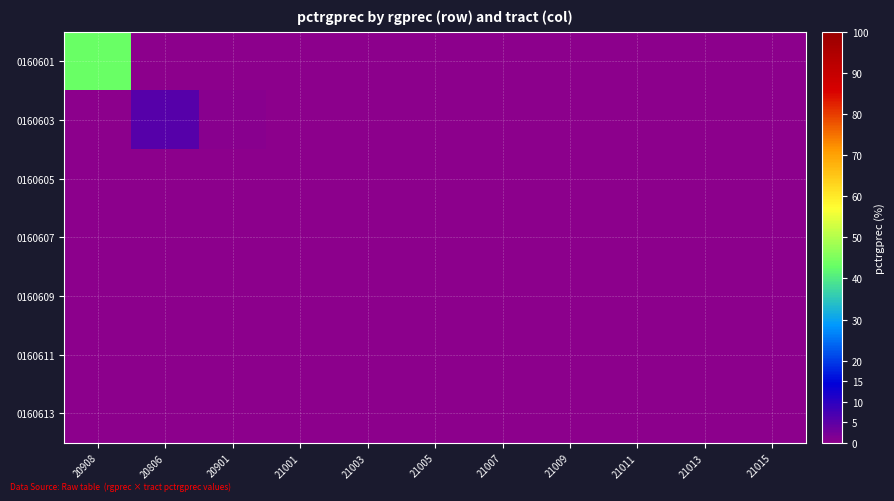

Rank the series by their maximum value, from highest to lowest.

0160601, 0160603, 0160605, 0160607, 0160609, 0160611, 0160613